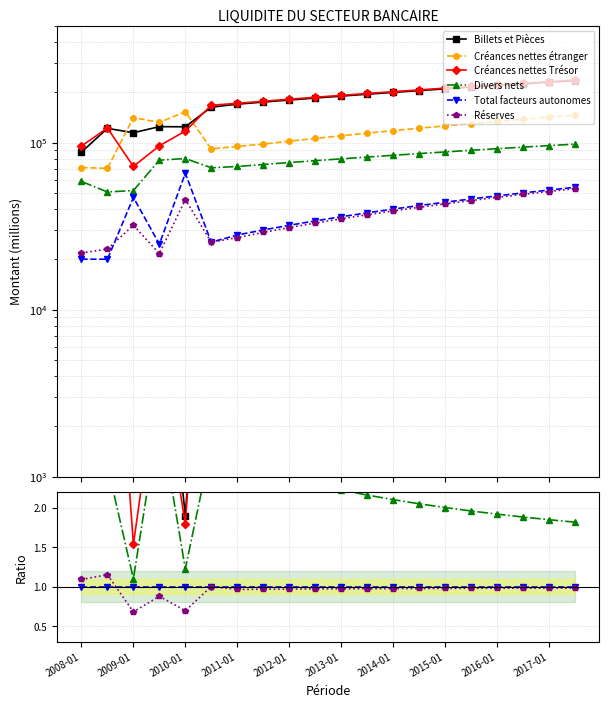

Does the chart display data point markers on the line(s)?

Yes